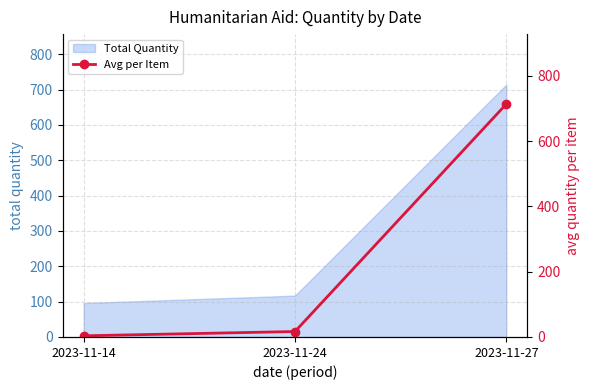

The value at 2023-11-14 is 3.6. True or false?

True